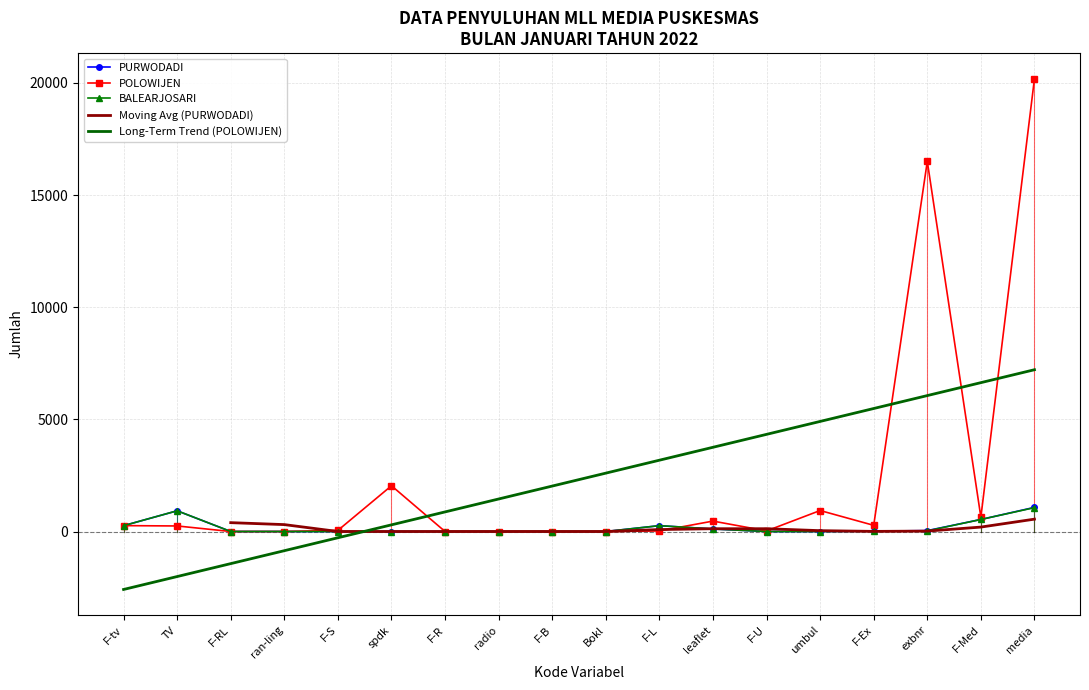

True or false: BALEARJOSARI has more than 2 interior local peaks.

False